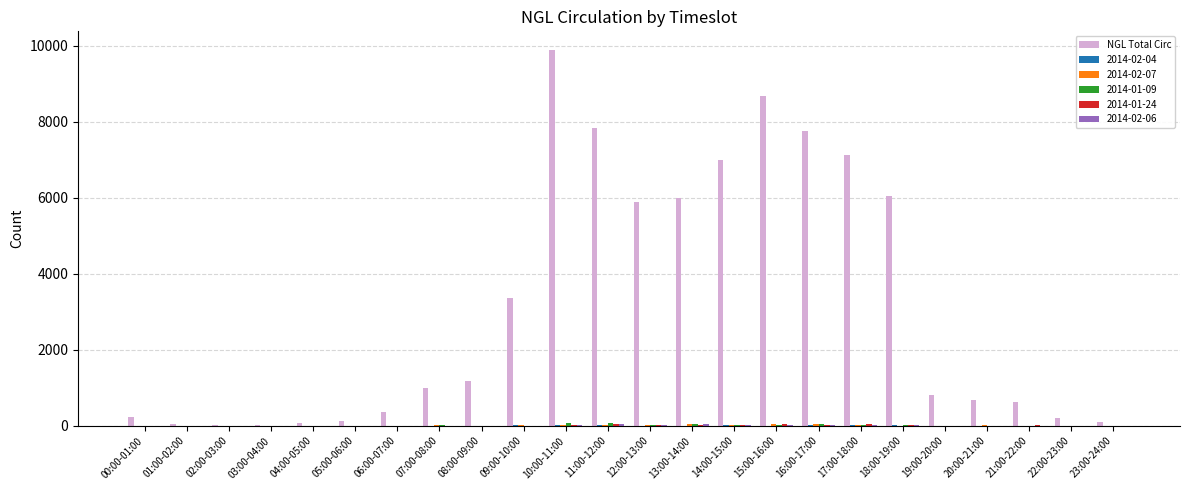

What is the sum of all NGL Total Circ values?

74965